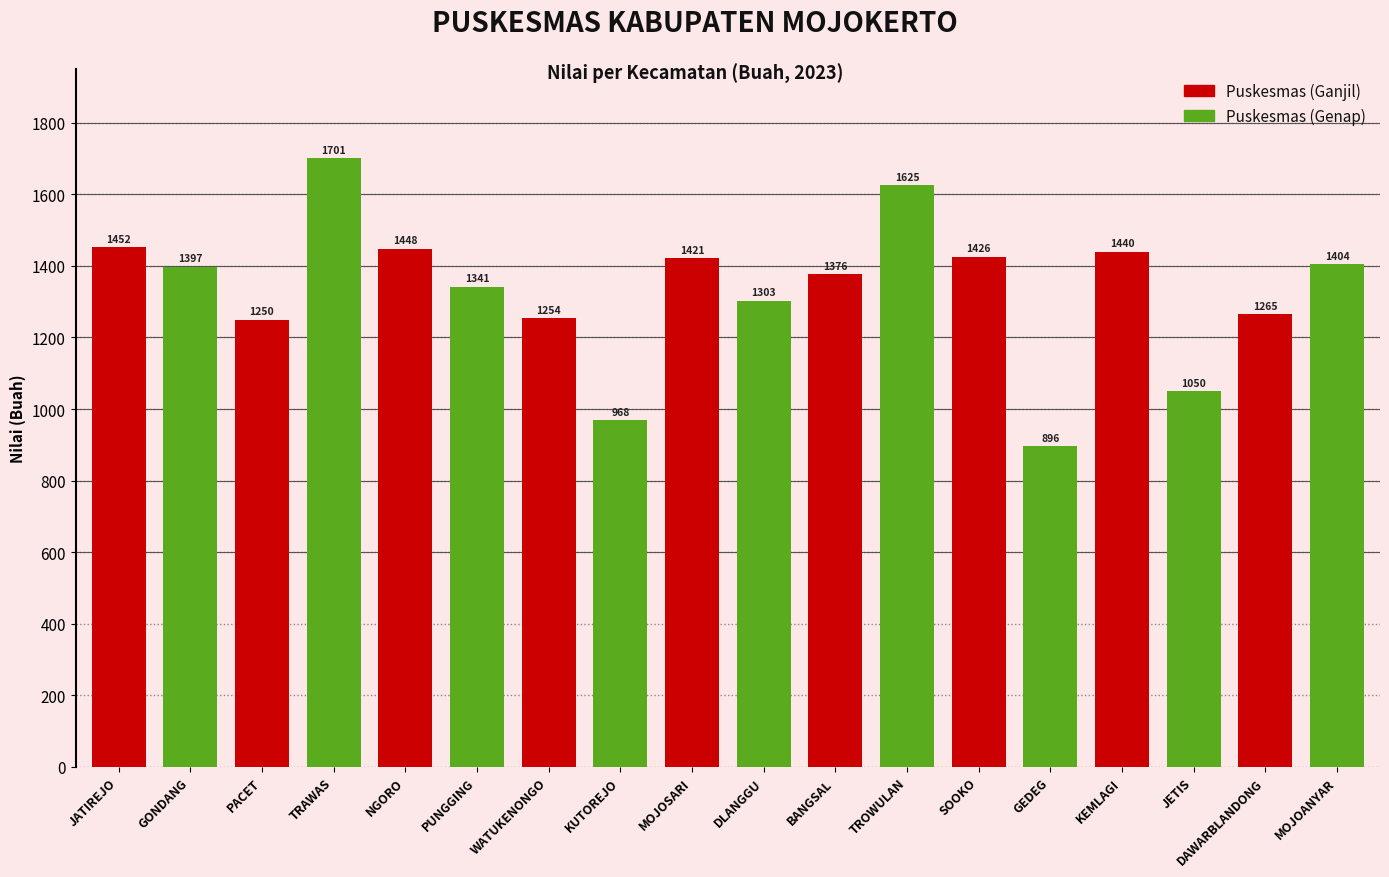

What are all the series names shown in the legend?

Puskesmas (Ganjil), Puskesmas (Genap)